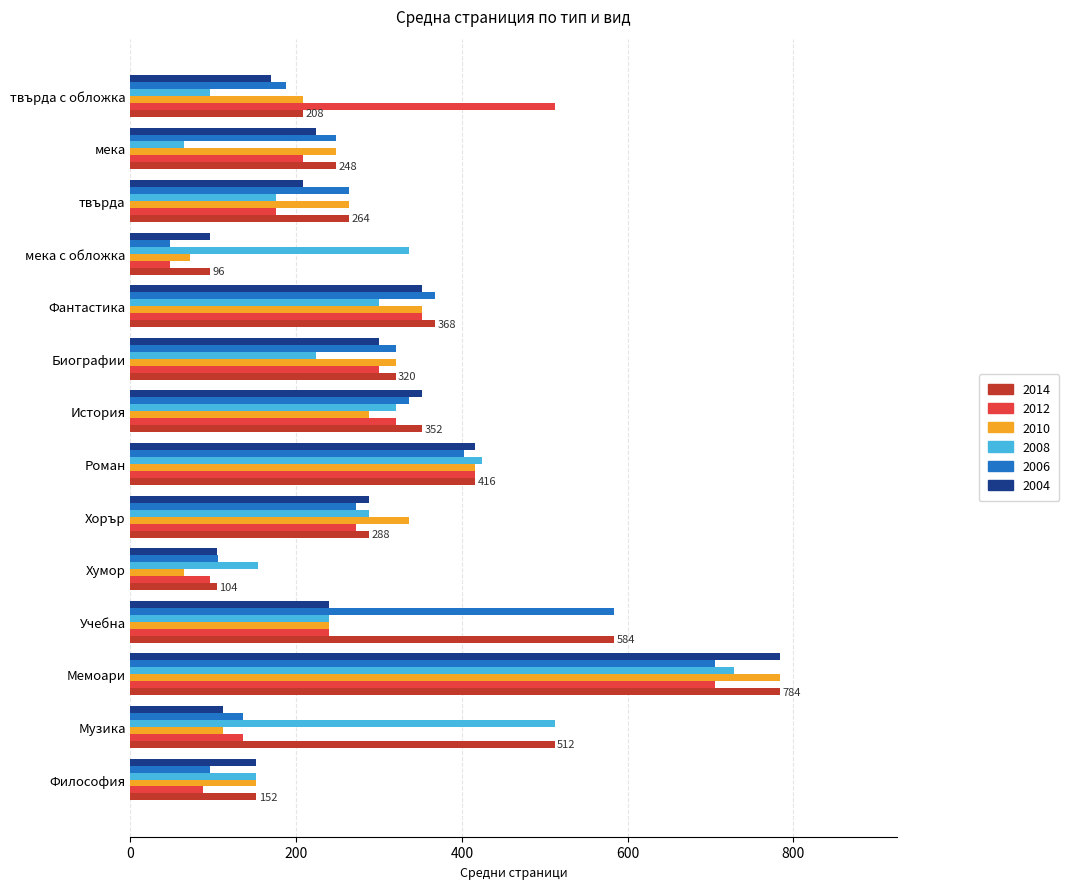

Is it true that 2012 equals 176 at твърда?

True